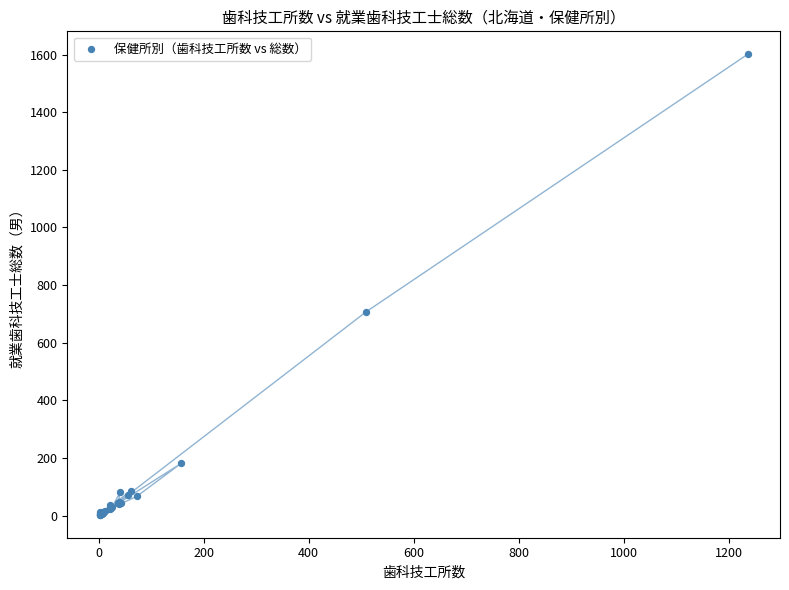

What Y value in the scatter plot is closest to 802?

708